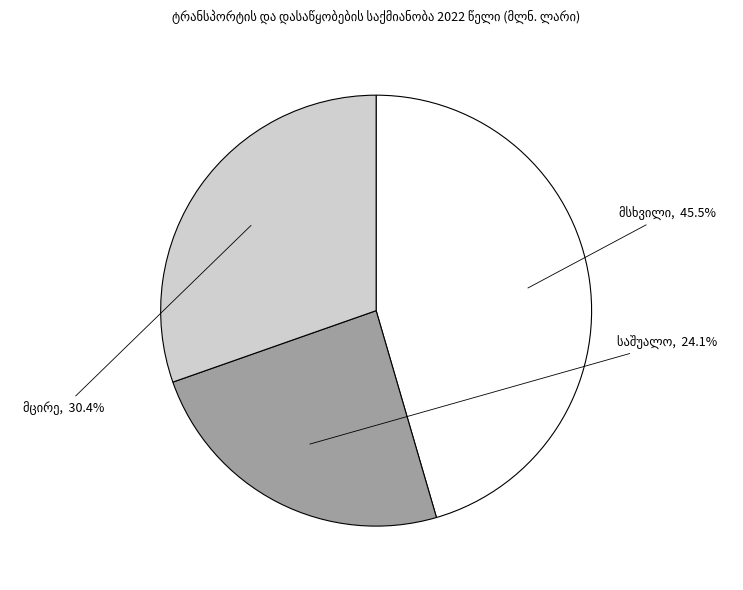

How many segments does this pie chart have?

3